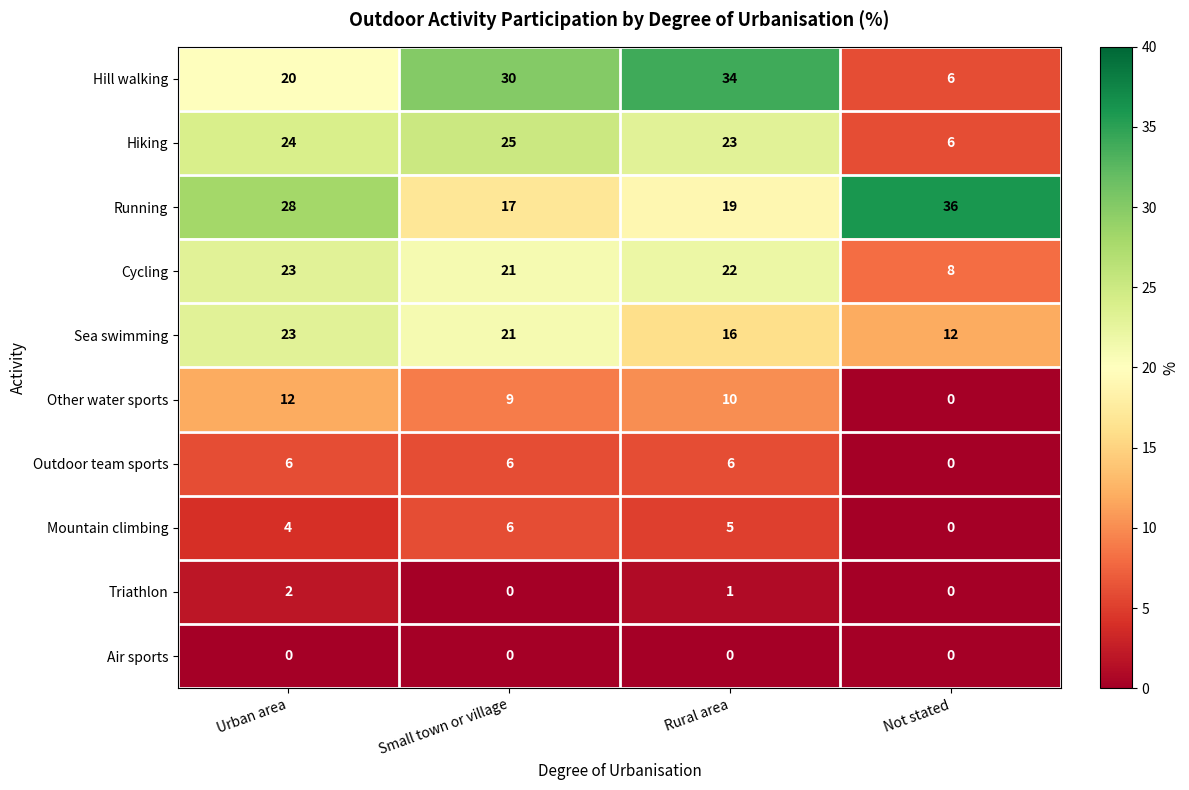

Where is Triathlon nearest to the value 1?

Rural area